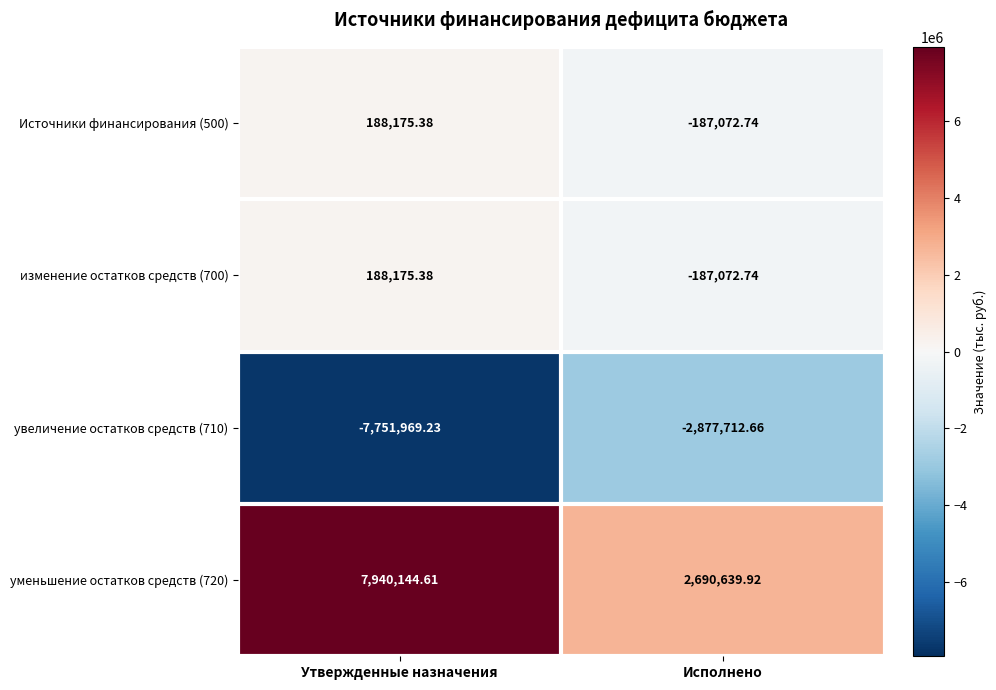

At which label does увеличение остатков средств (710) reach its minimum?

Утвержденные назначения